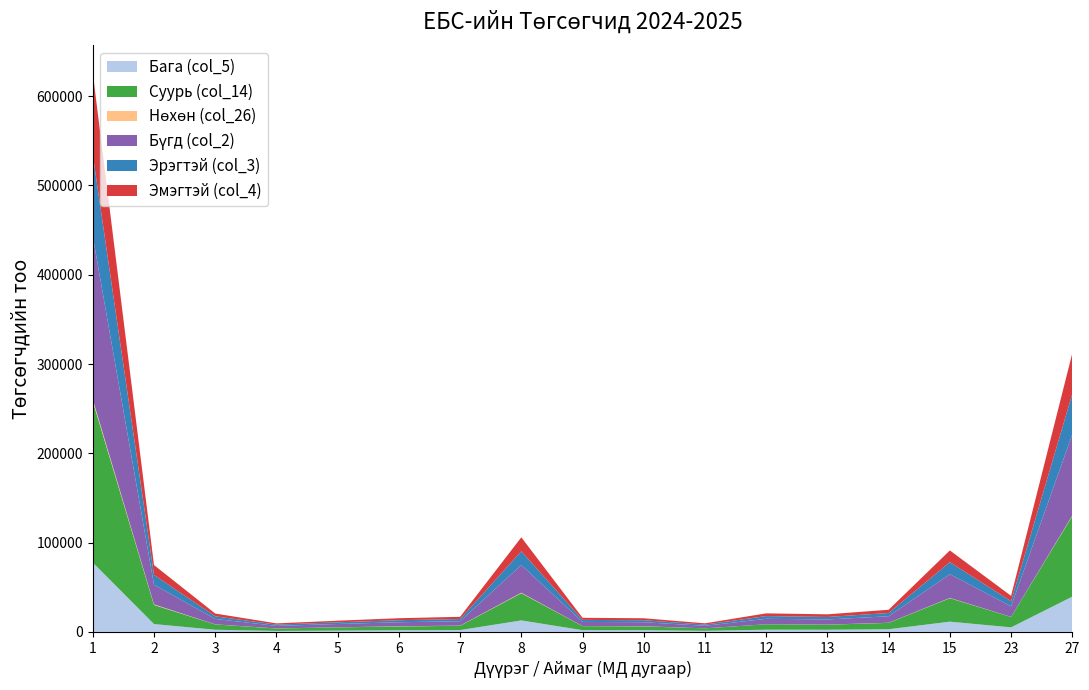

Reading right to left, list all the values displayed in this chart.

Бага (col_5): 39495	5070	11454	2977	2396	2456	1198	1905	1916	12848	2038	1836	1429	1064	2396	8763	77657
Суурь (col_14): 90322	11713	26312	7153	5670	6076	2784	4280	4558	30521	4788	4300	3627	2747	5971	21433	180772
Нөхөн (col_26): 571	52	288	119	97	27	21	176	67	507	163	194	82	81	85	605	2023
Бүгд (col_2): 90893	11765	26600	7272	5767	6103	2805	4456	4625	31028	4951	4494	3709	2828	6056	22038	182795
Эрэгтэй (col_3): 45390	5764	13454	3641	2789	3044	1389	2235	2287	15385	2469	2262	1858	1432	2949	10970	91222
Эмэгтэй (col_4): 45503	6001	13146	3631	2978	3059	1416	2221	2338	15643	2482	2232	1851	1396	3107	11068	91573